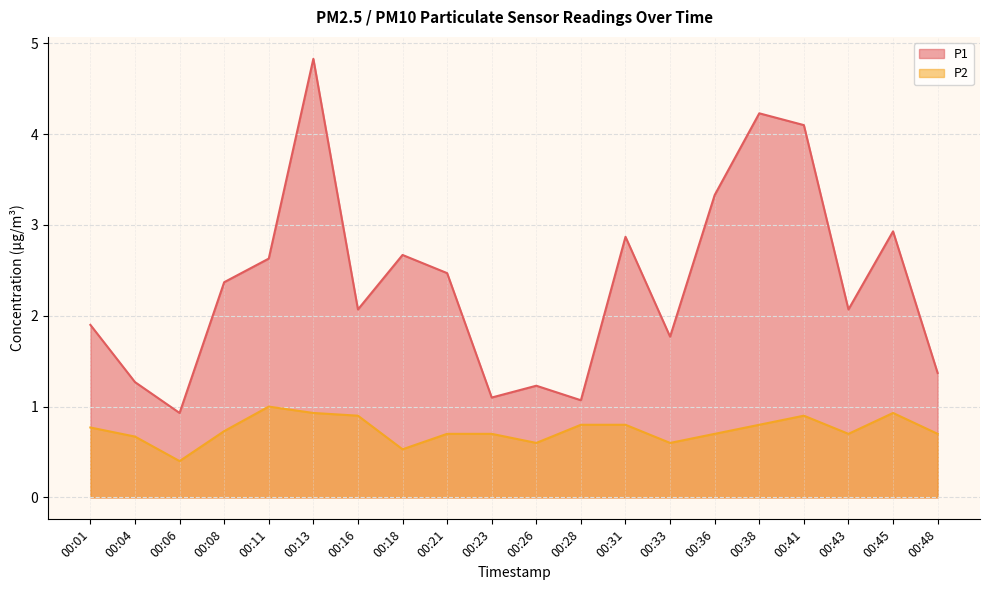

What is the total value across all series at 00:48?

2.1